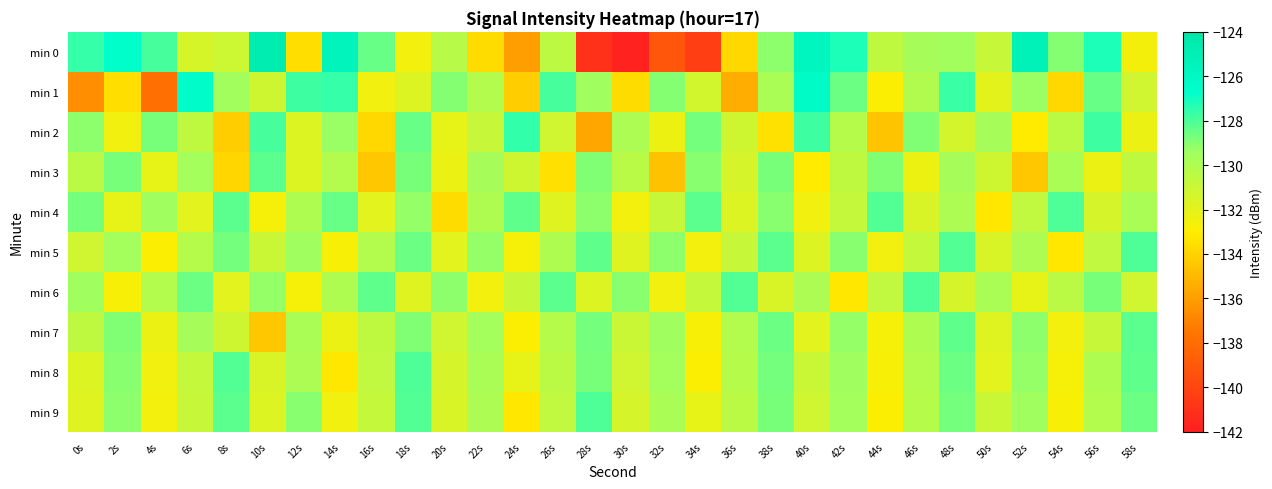

At which category is the sum across all series the highest?

48s